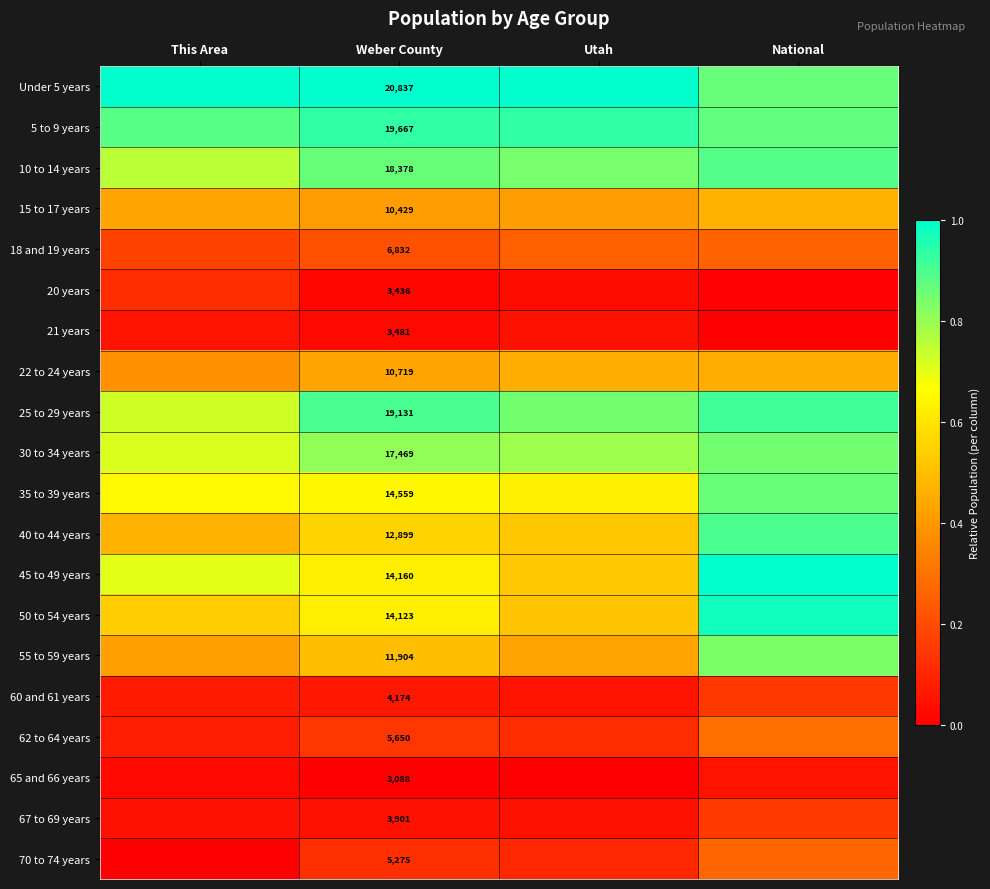

At which label does 62 to 64 years reach its peak?

National